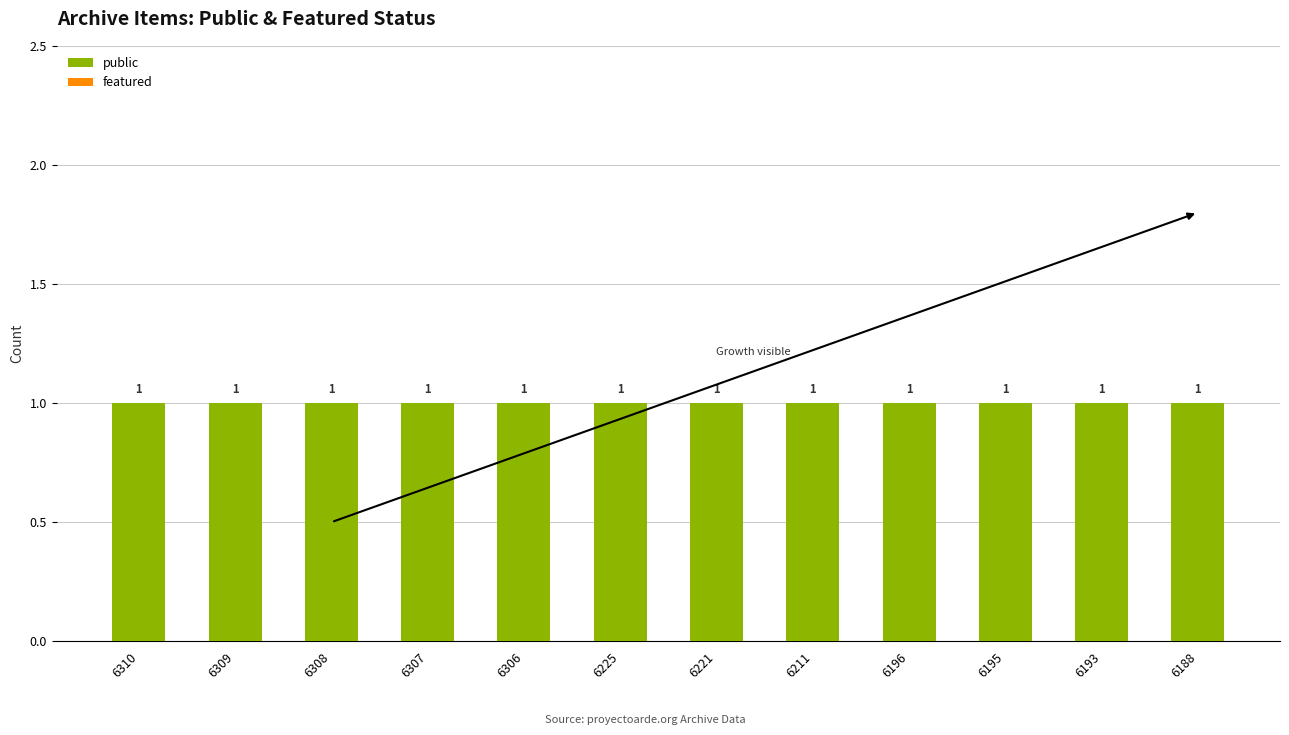

True or false: public has a value of 1 at 6310.

True